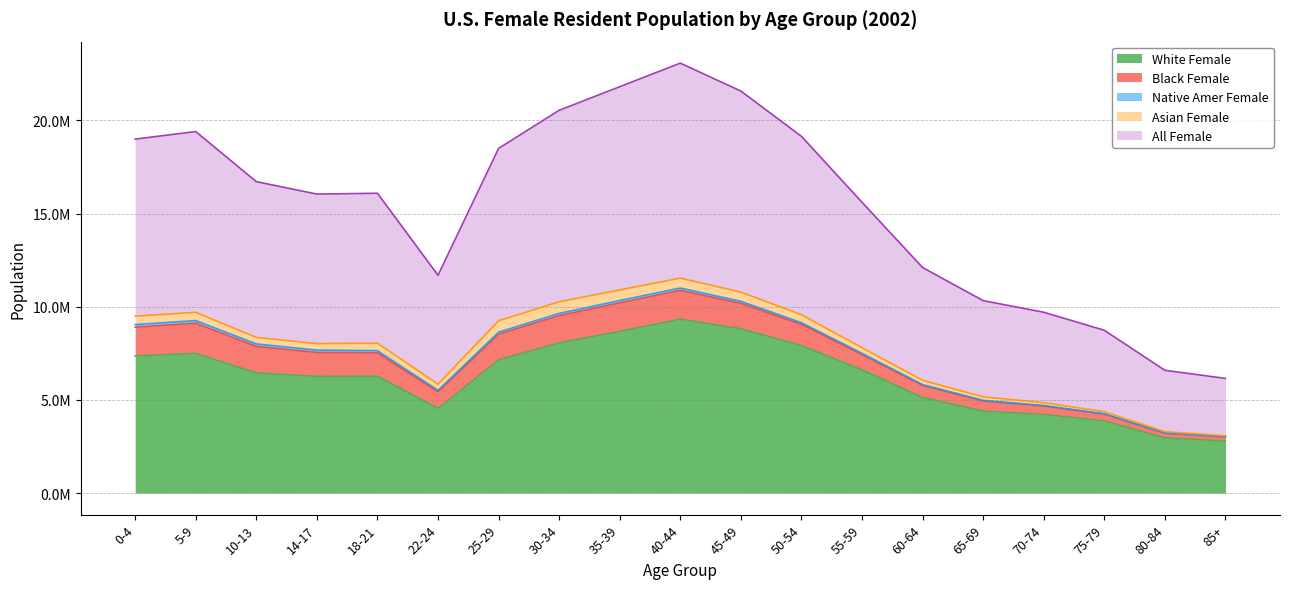

The Native Amer Female series shows 199456 at 40-44. True or false?

False